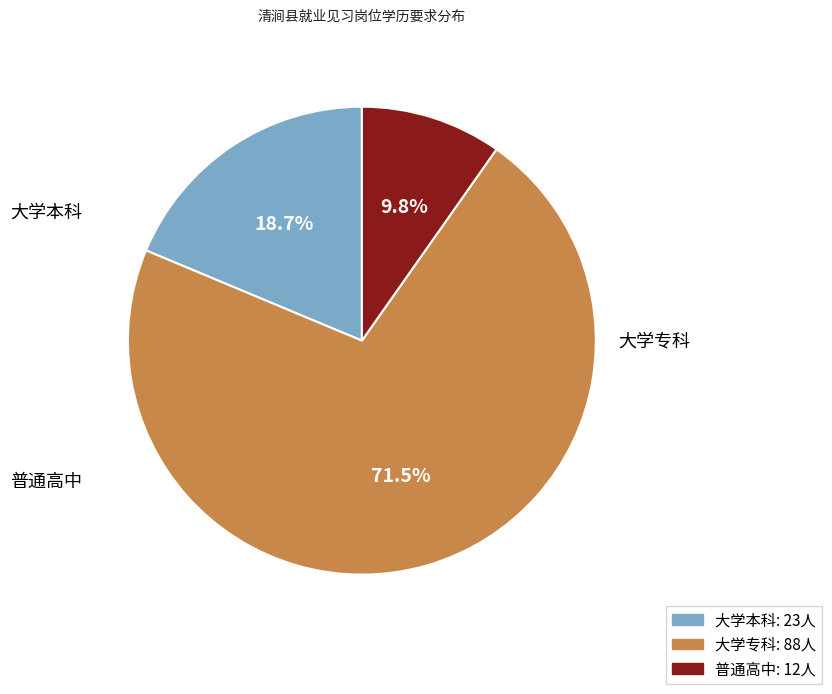

True or false: 大学本科 accounts for 19% of the total.

True